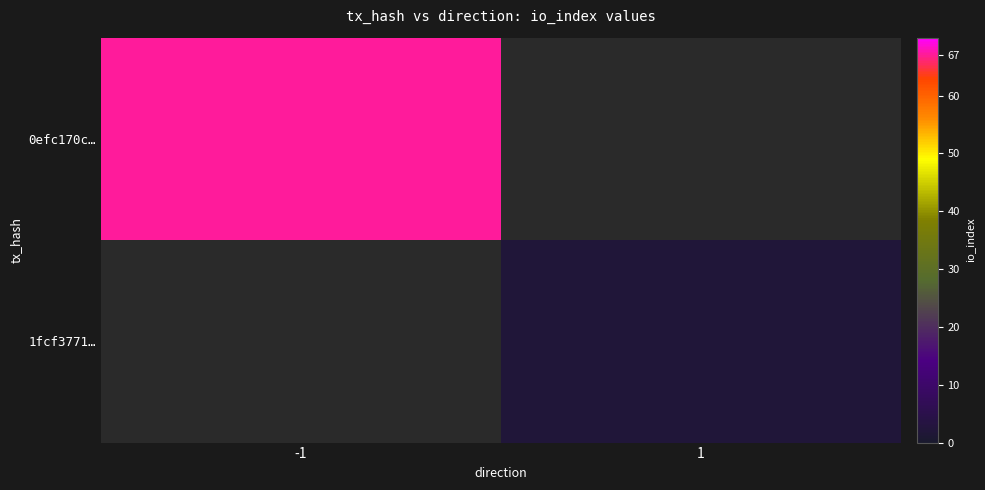

Reading left to right, list all the values displayed in this chart.

0efc170c…: -1=67	1=0
1fcf3771…: -1=0	1=2